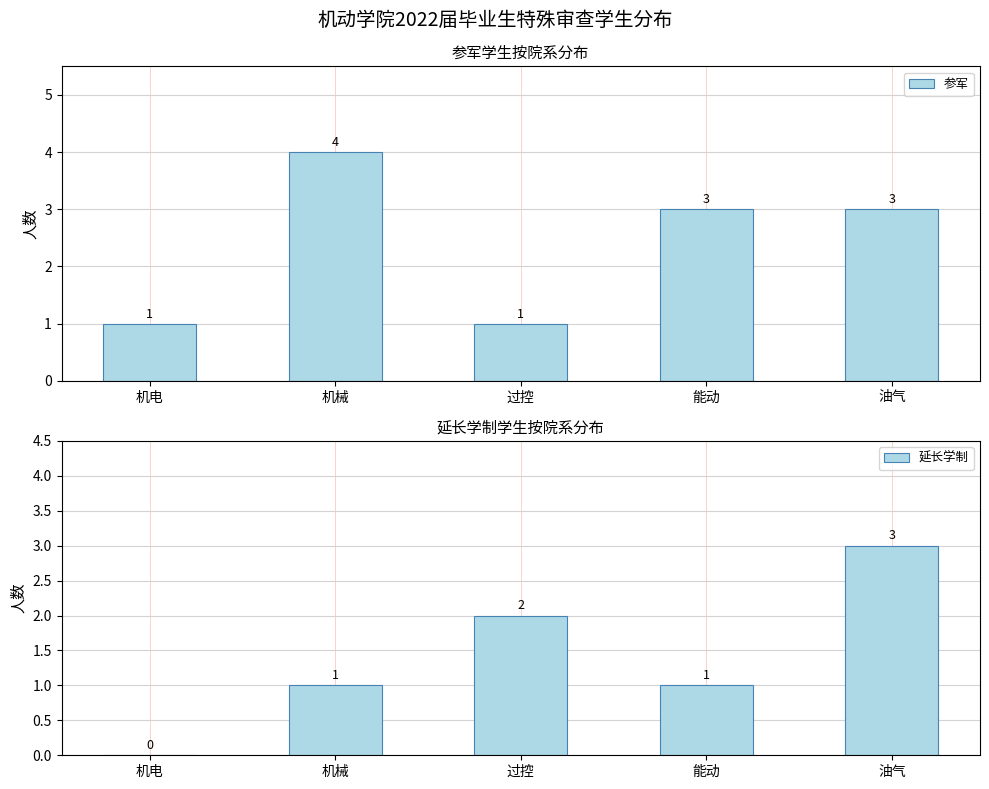

At which category is the sum across all series the highest?

油气